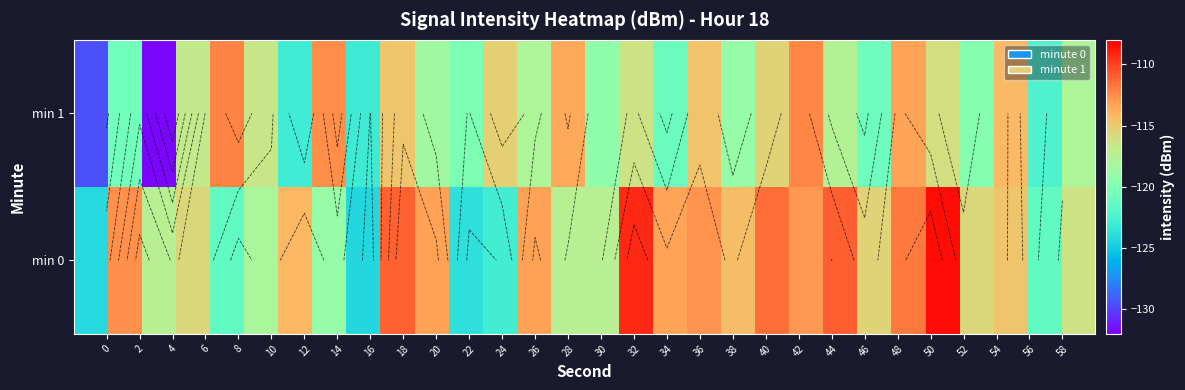

Which series has the largest total across all categories?

min 0